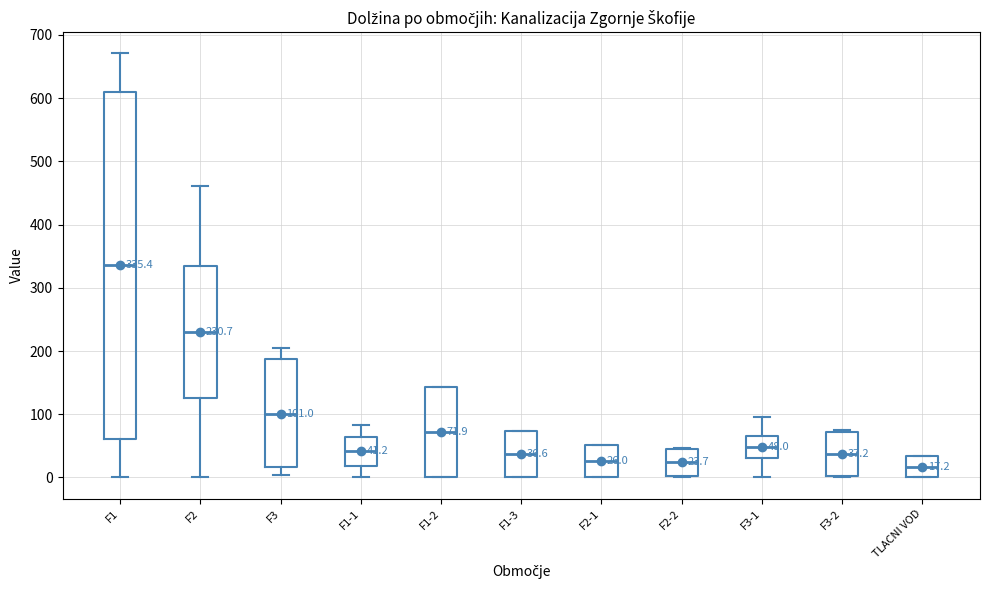

Comparing the boxes themselves (not the whiskers), which one is the tallest?

F1